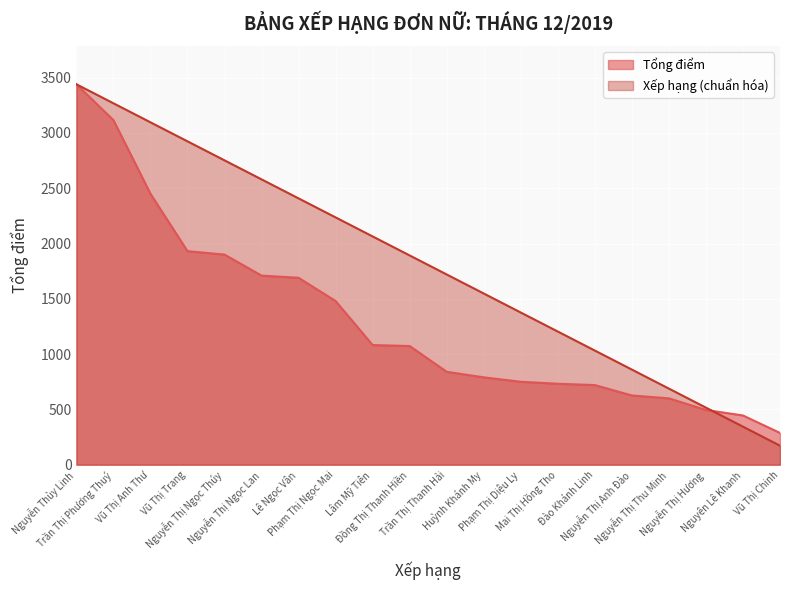

At which category is the sum across all series the highest?

Nguyễn Thùy Linh